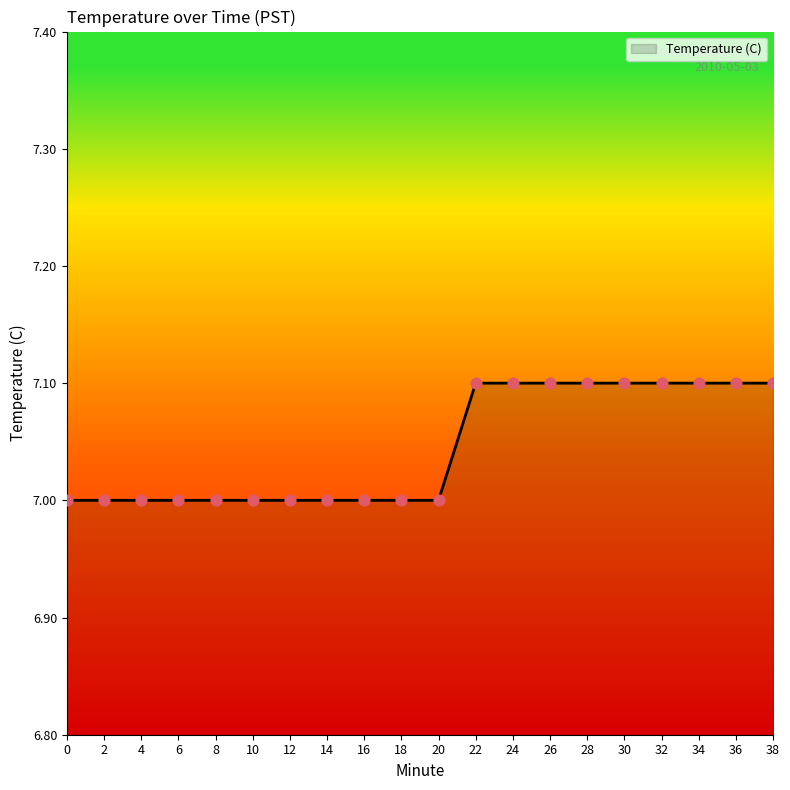

Which has a higher value, 22 or 18?

22